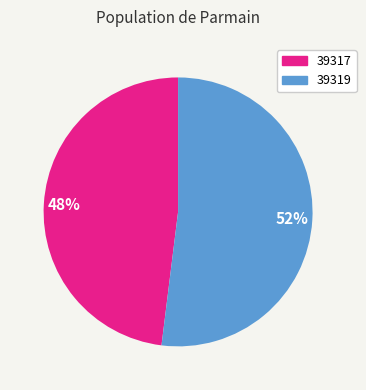

To the nearest percent, what is the difference between the largest and smallest slice percentages?

4%